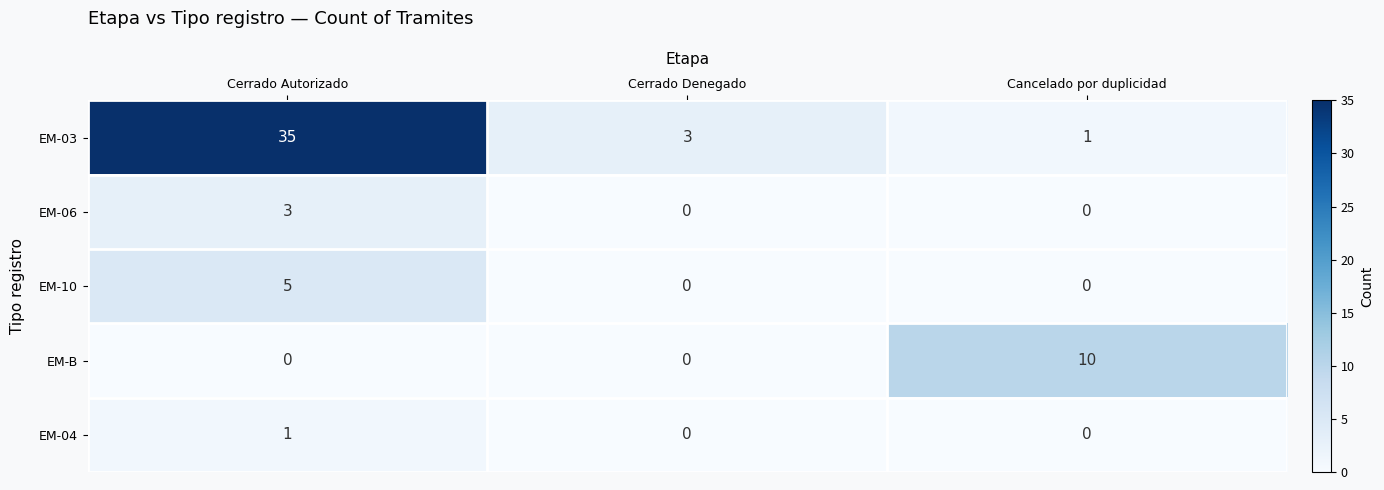

What is the difference between the maximum and minimum values in the EM-10 series?

5